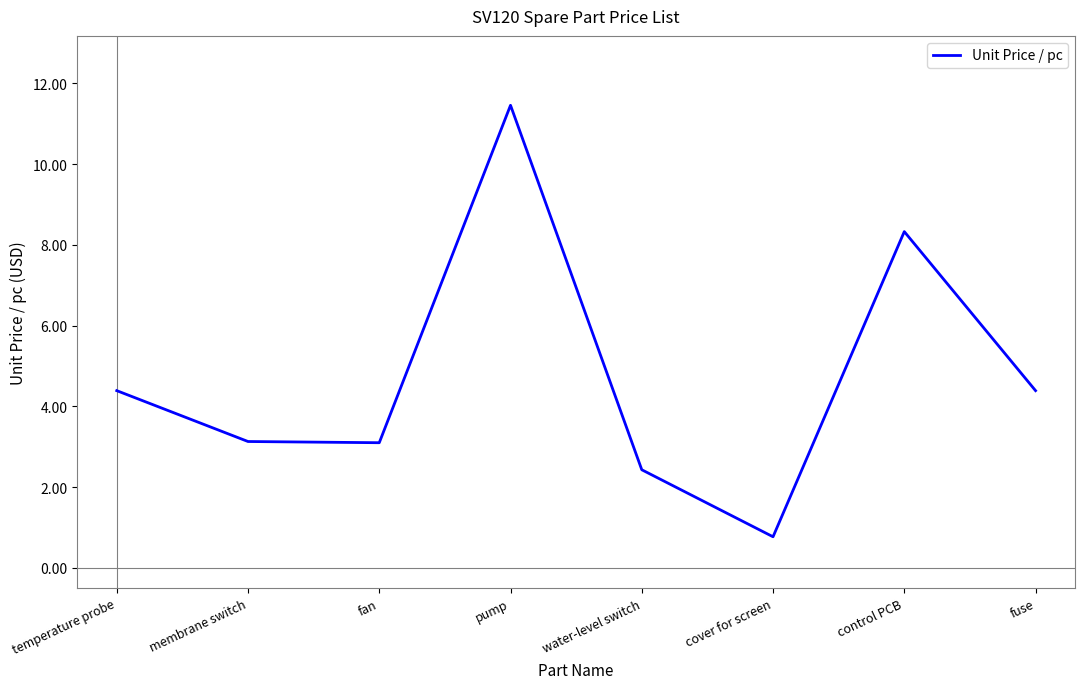

Reading left to right, list all the values displayed in this chart.

temperature probe=4.4	membrane switch=3.1	fan=3.1	pump=11.5	water-level switch=2.4	cover for screen=0.8	control PCB=8.3	fuse=4.4